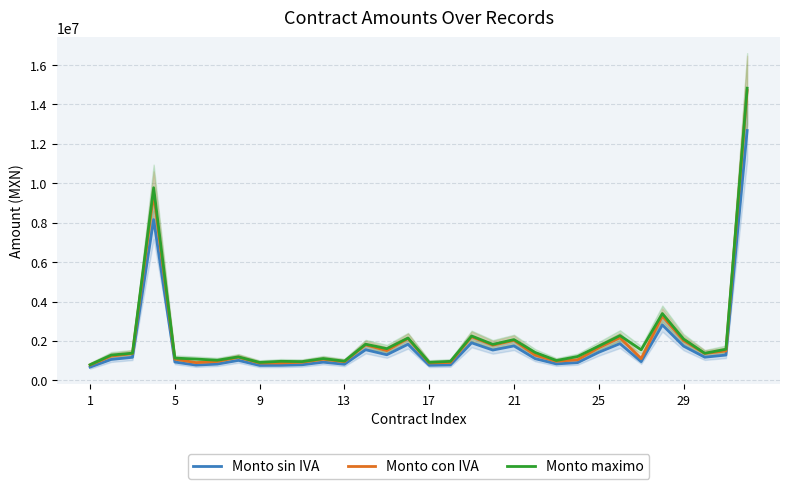

What is the minimum value for Monto con IVA?

780755.0